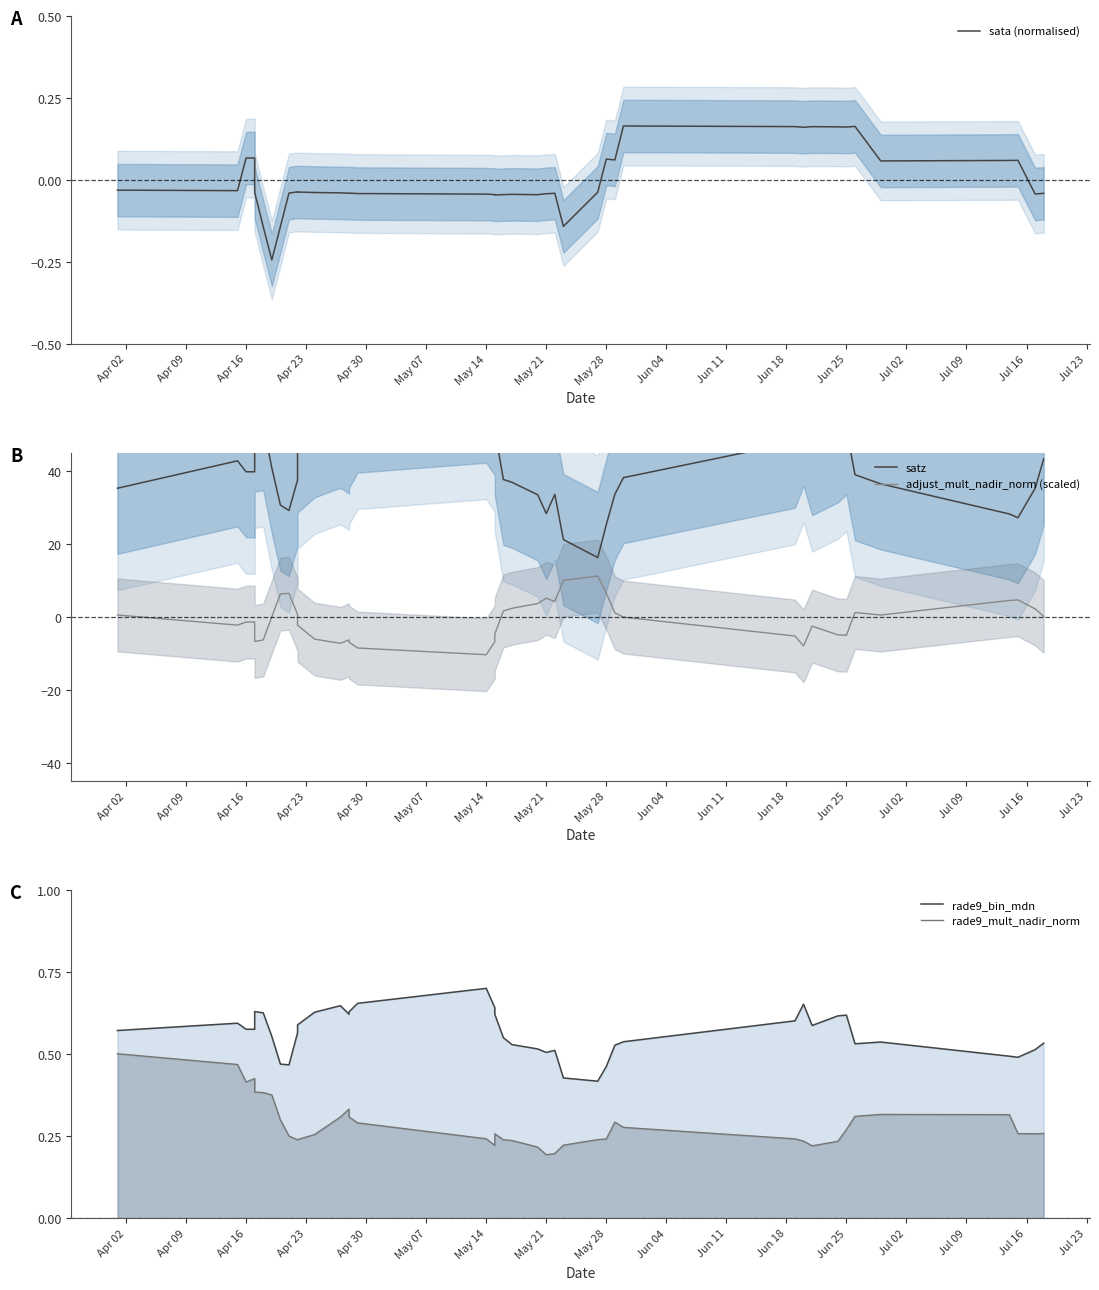

What is the average value of the rade9_bin_mdn series?

0.6